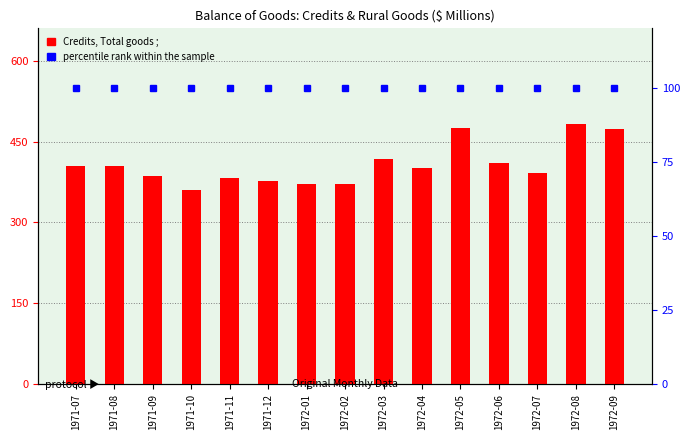

The value of Credits, Total goods ; at 1971-09 is 617. True or false?

False